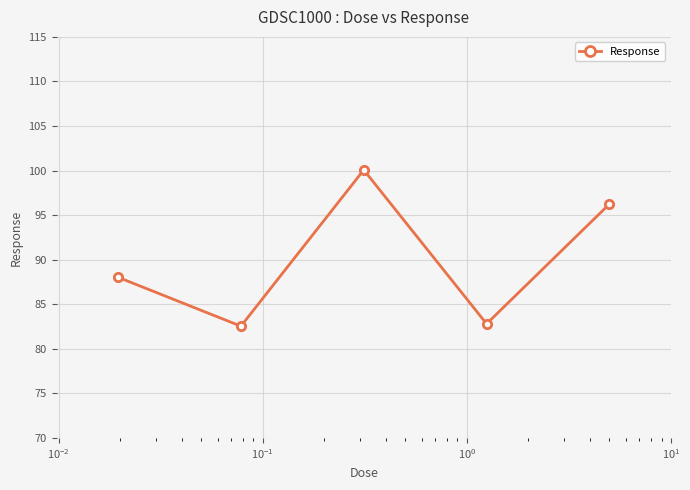

Reading right to left, extract all data points from this chart.

96.2	82.8	100.1	82.5	88.0